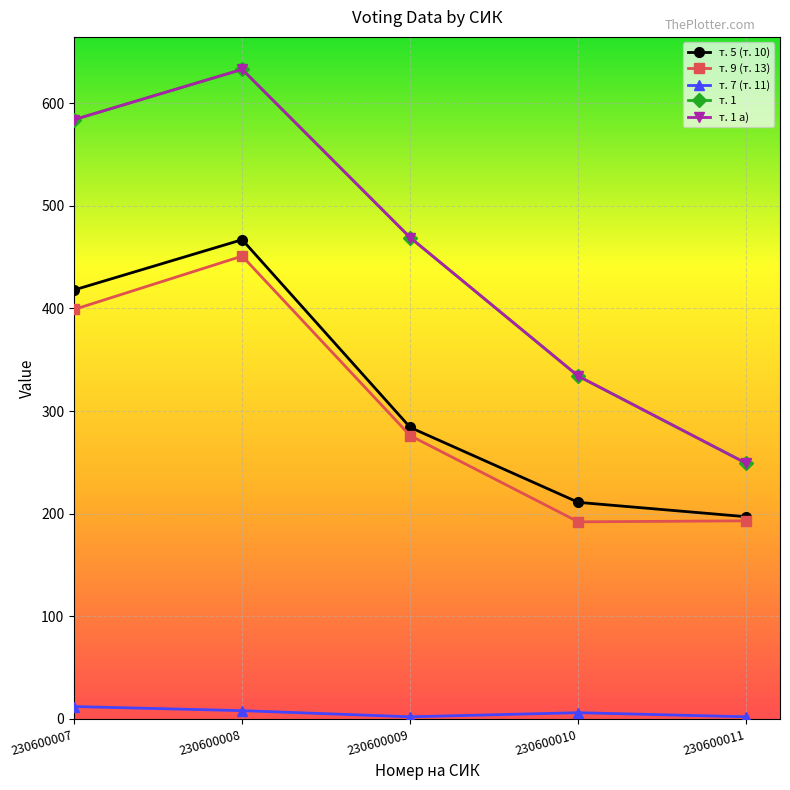

Is this an area chart (filled region under the line)?

No